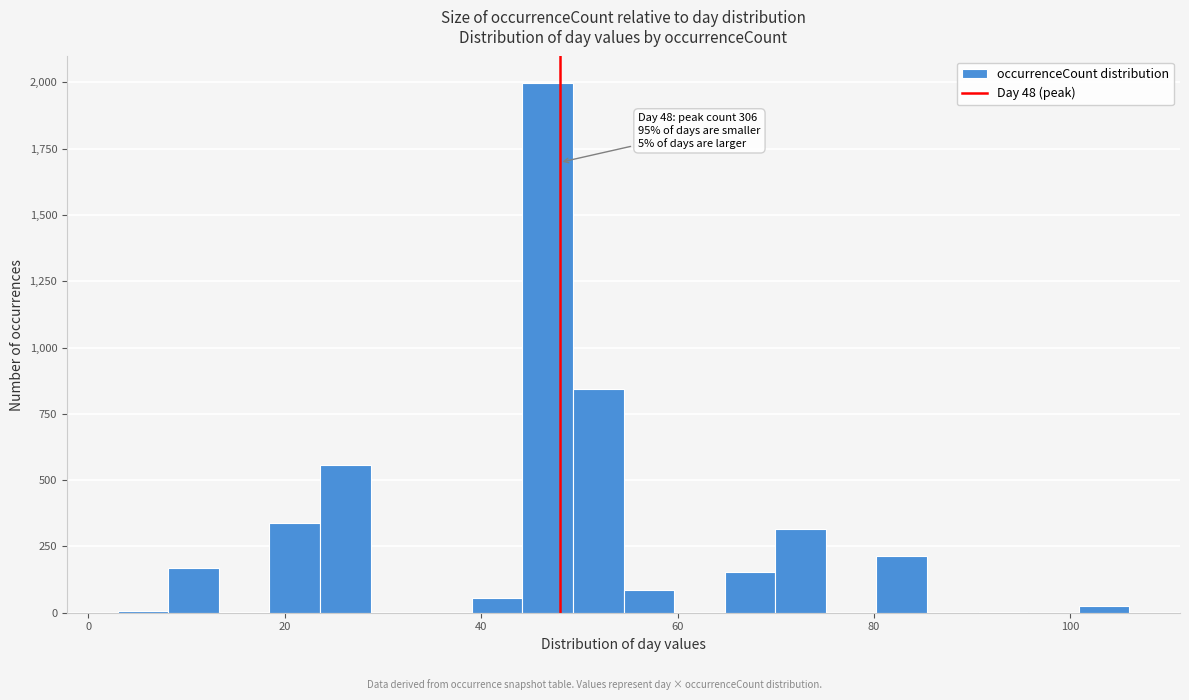

Read against the x-axis, roughly where is the centre of the tallest bar?

46